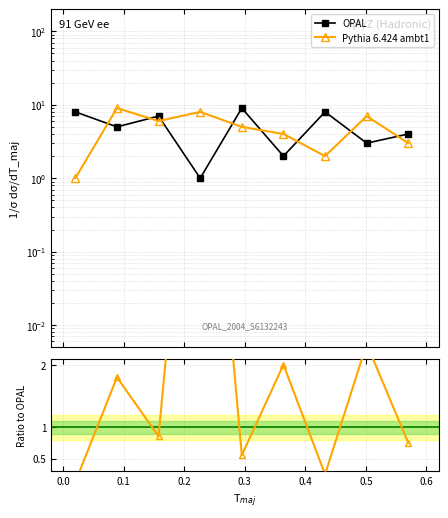

What is the value of the OPAL point at the 2nd from the left?

5.0